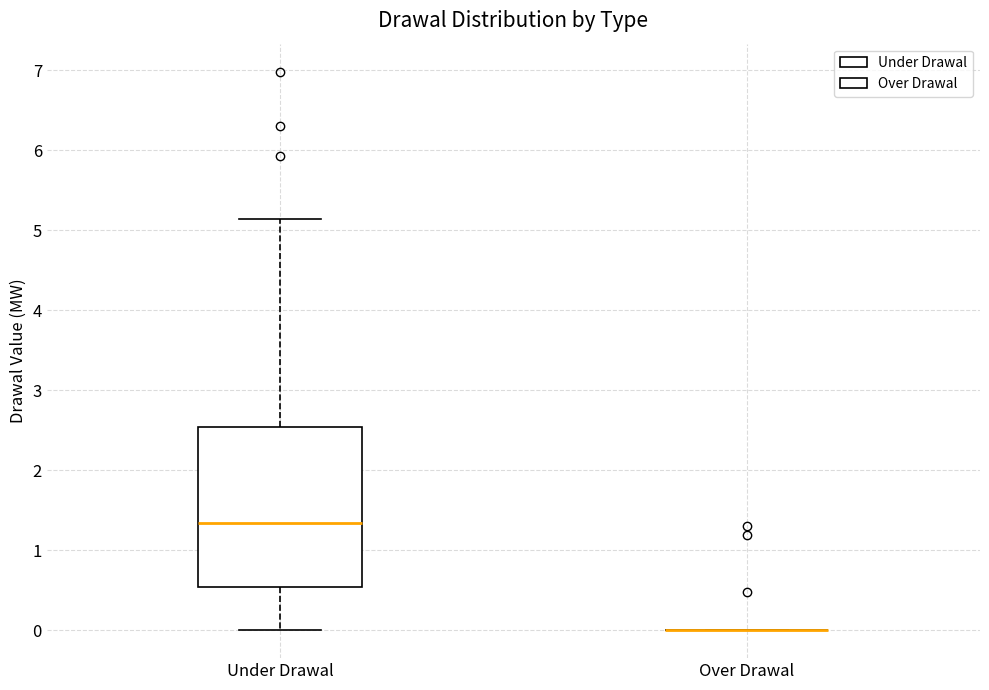

Reading left to right, read every box against the y-axis: the position of its median line, the range the box covers, and the ends of its whiskers. The values are not printed on the chart, so give them approximately, as read against the axis.

Under Drawal: median 1.3, box 0.5 to 2.5, whiskers 0.0 to 5.1
Over Drawal: box collapsed to a line at 0.0, whiskers 0.0 to 0.0